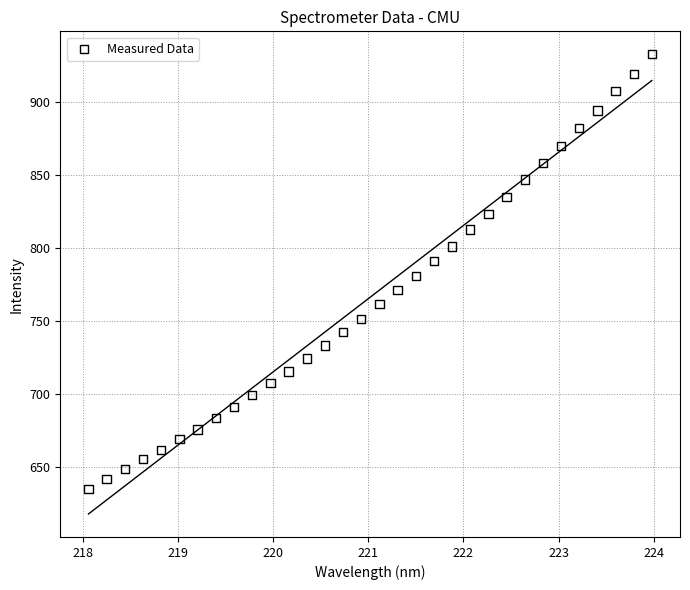

What is the range of X values (max minus min)?

5.9